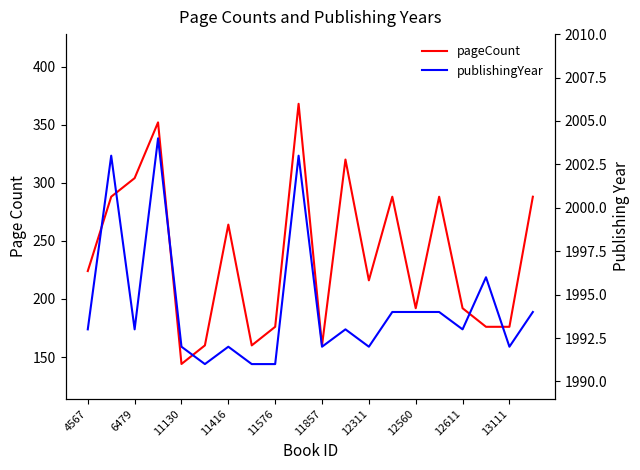

True or false: publishingYear and pageCount cross at least once.

False